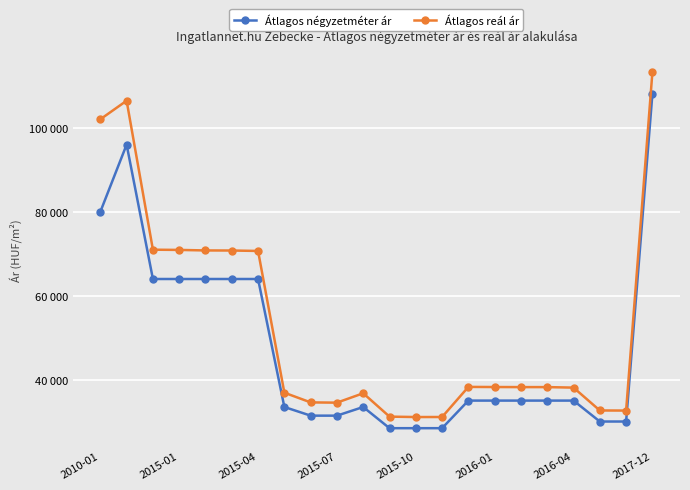

Is this an area chart (filled region under the line)?

No